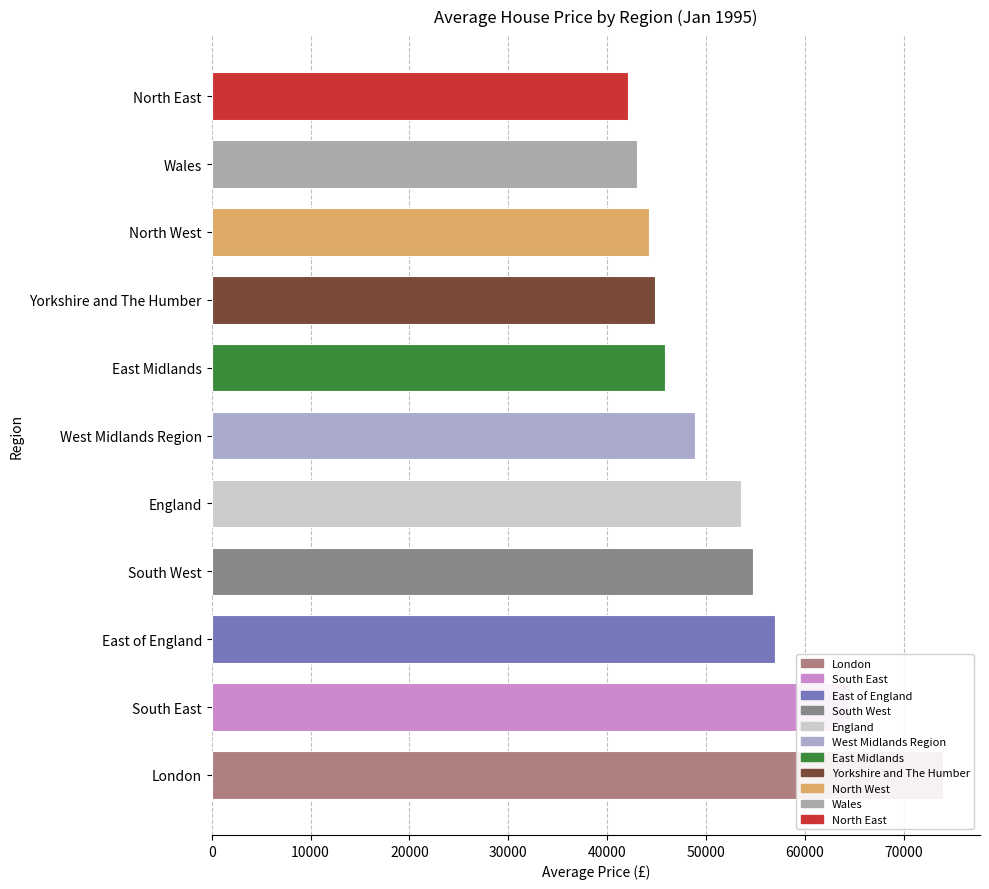

The value at North East is 71058.5. True or false?

False